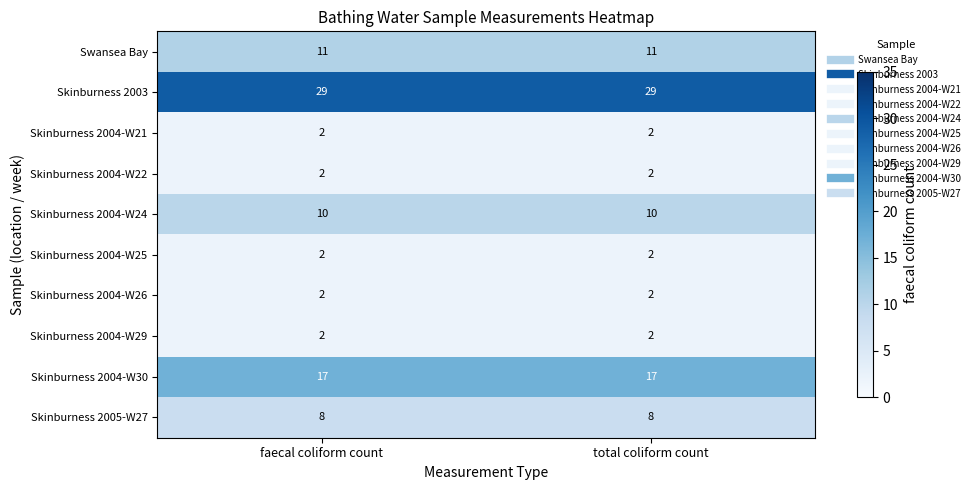

What is the sum of all Skinburness 2004-W26 values?

4